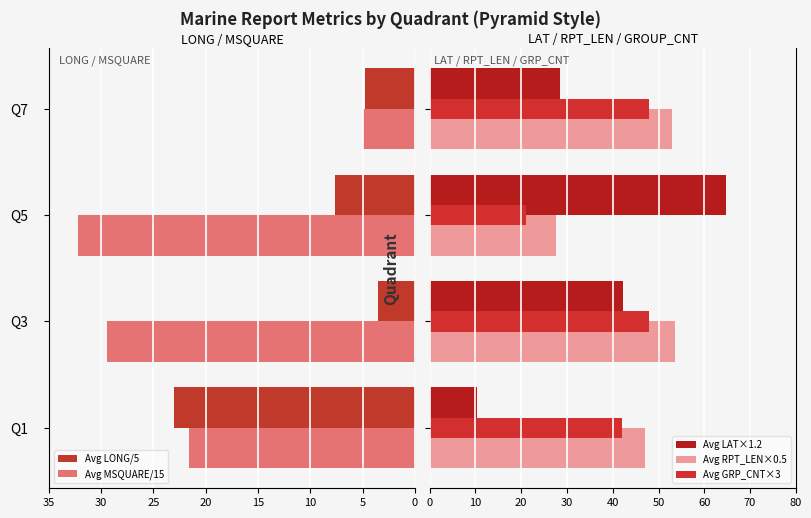

How many data points in Avg LAT×1.2 are less than 42?

2